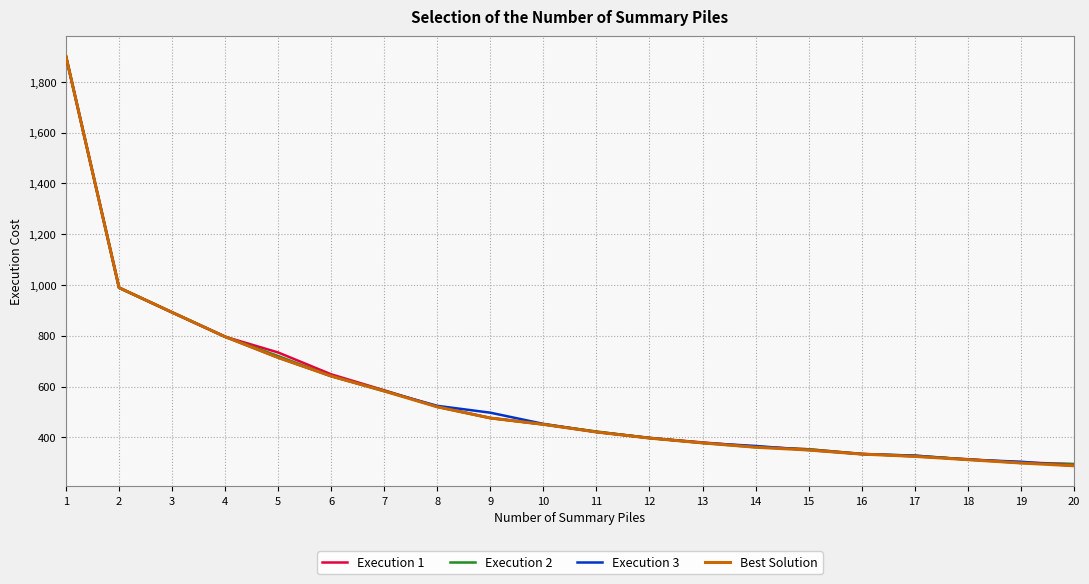

What is the difference between the second highest and second lowest values in the Best Solution series?

690